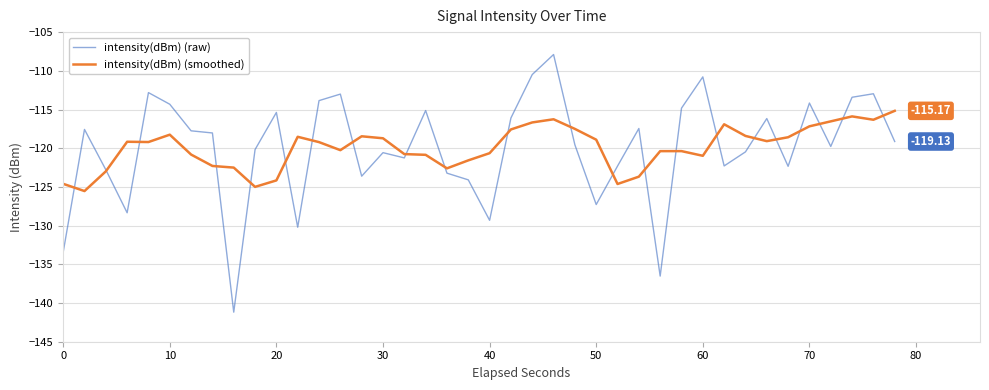

List the series in order of their peak value, lowest first.

intensity(dBm) (smoothed), intensity(dBm) (raw)